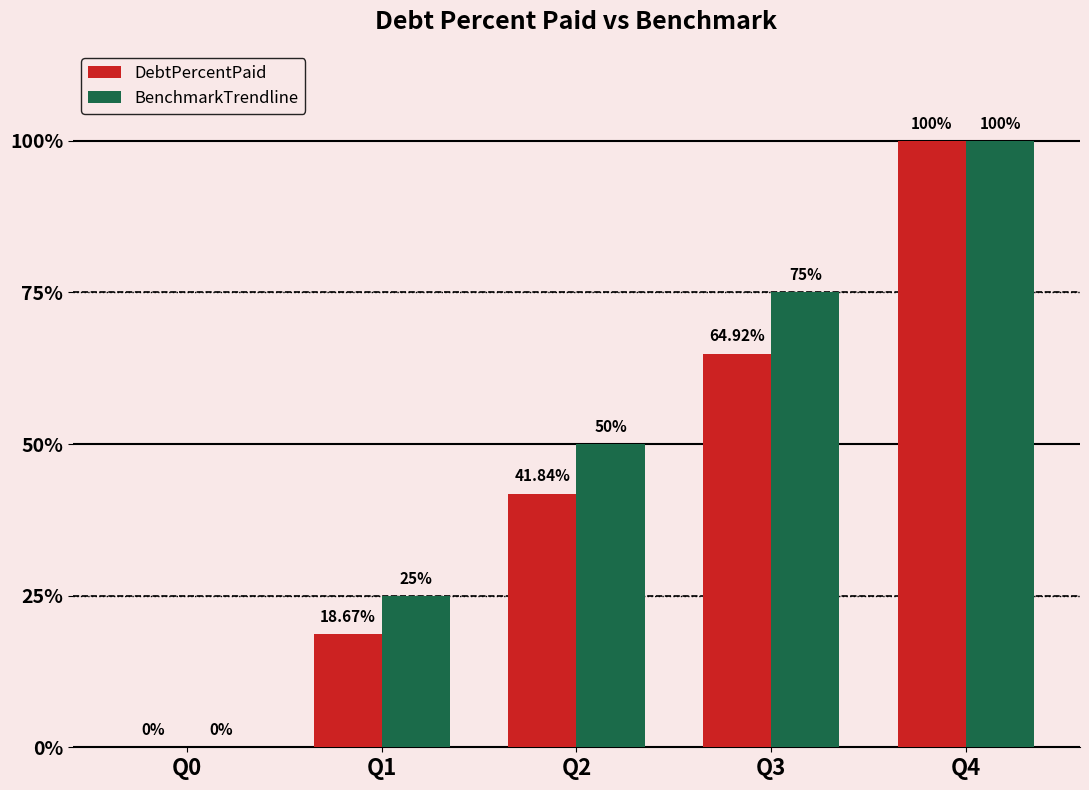

Is the value of BenchmarkTrendline at Q3 greater than the value of DebtPercentPaid at Q1?

Yes